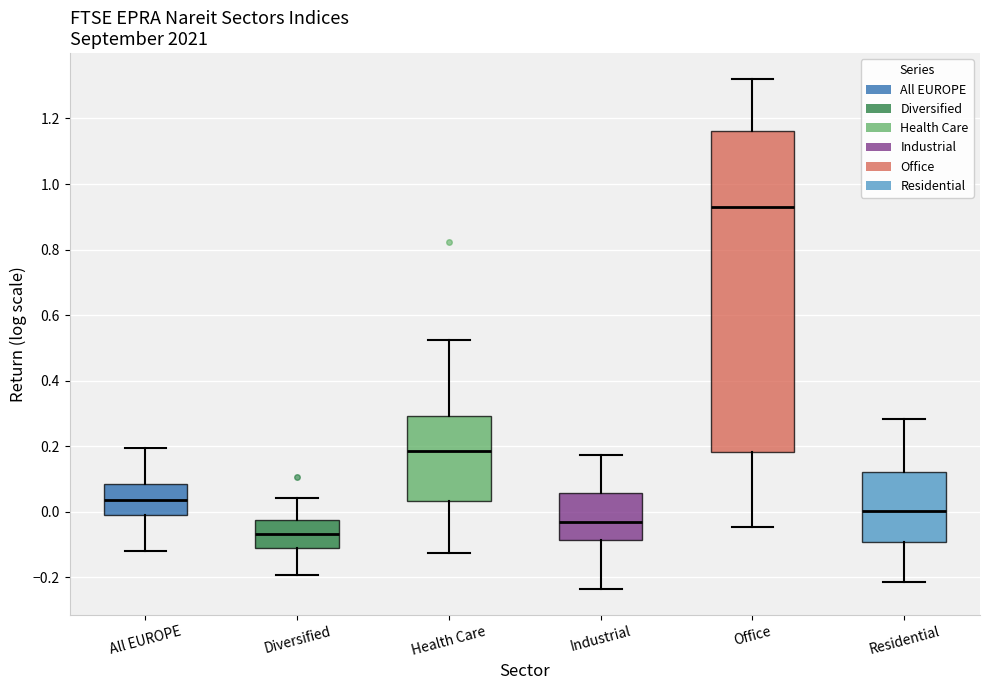

Which box has the lowest median line?

Diversified